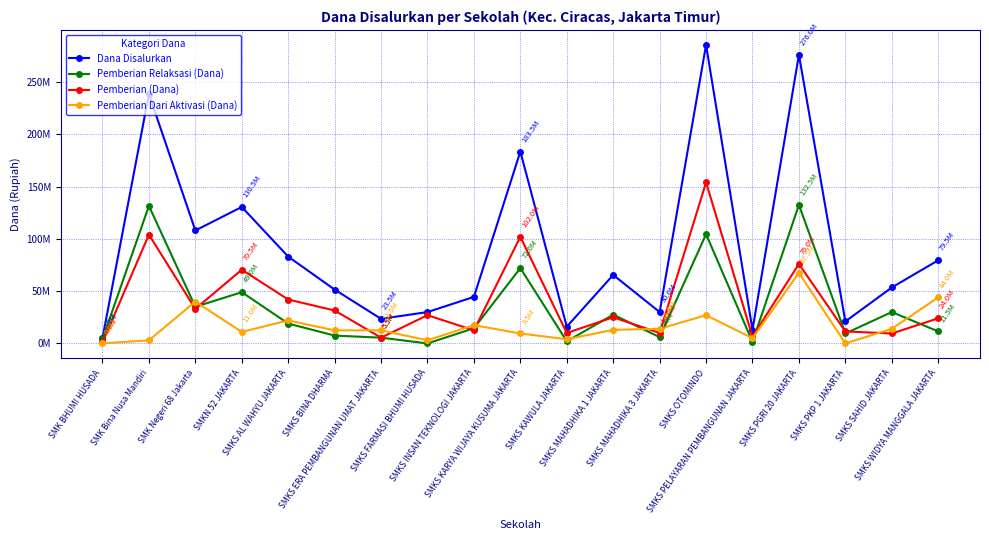

At SMKN 52 JAKARTA, list the series in order from largest to smallest.

Dana Disalurkan, Pemberian (Dana), Pemberian Relaksasi (Dana), Pemberian Dari Aktivasi (Dana)